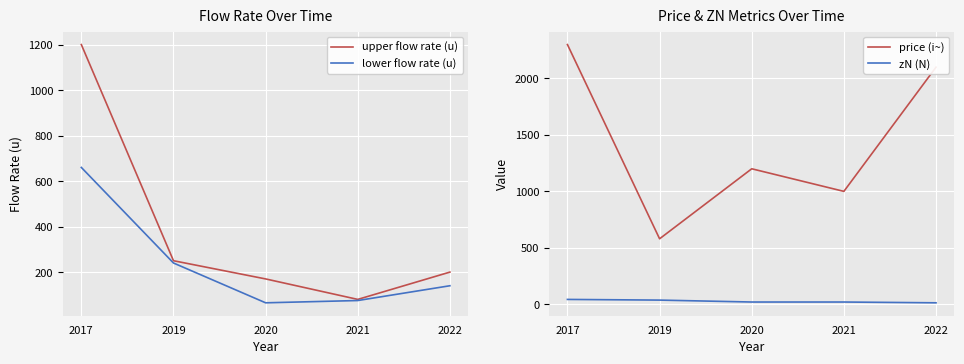

True or false: upper flow rate (u) and lower flow rate (u) intersect in this chart.

False